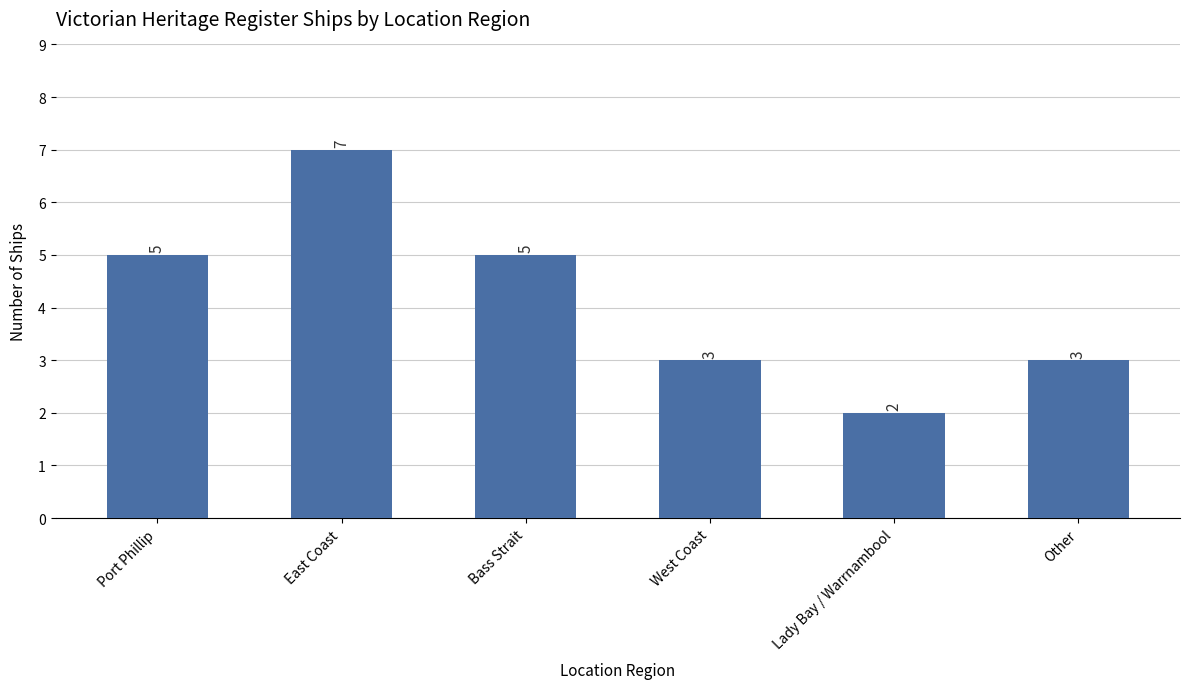

What is the smallest value displayed?

2